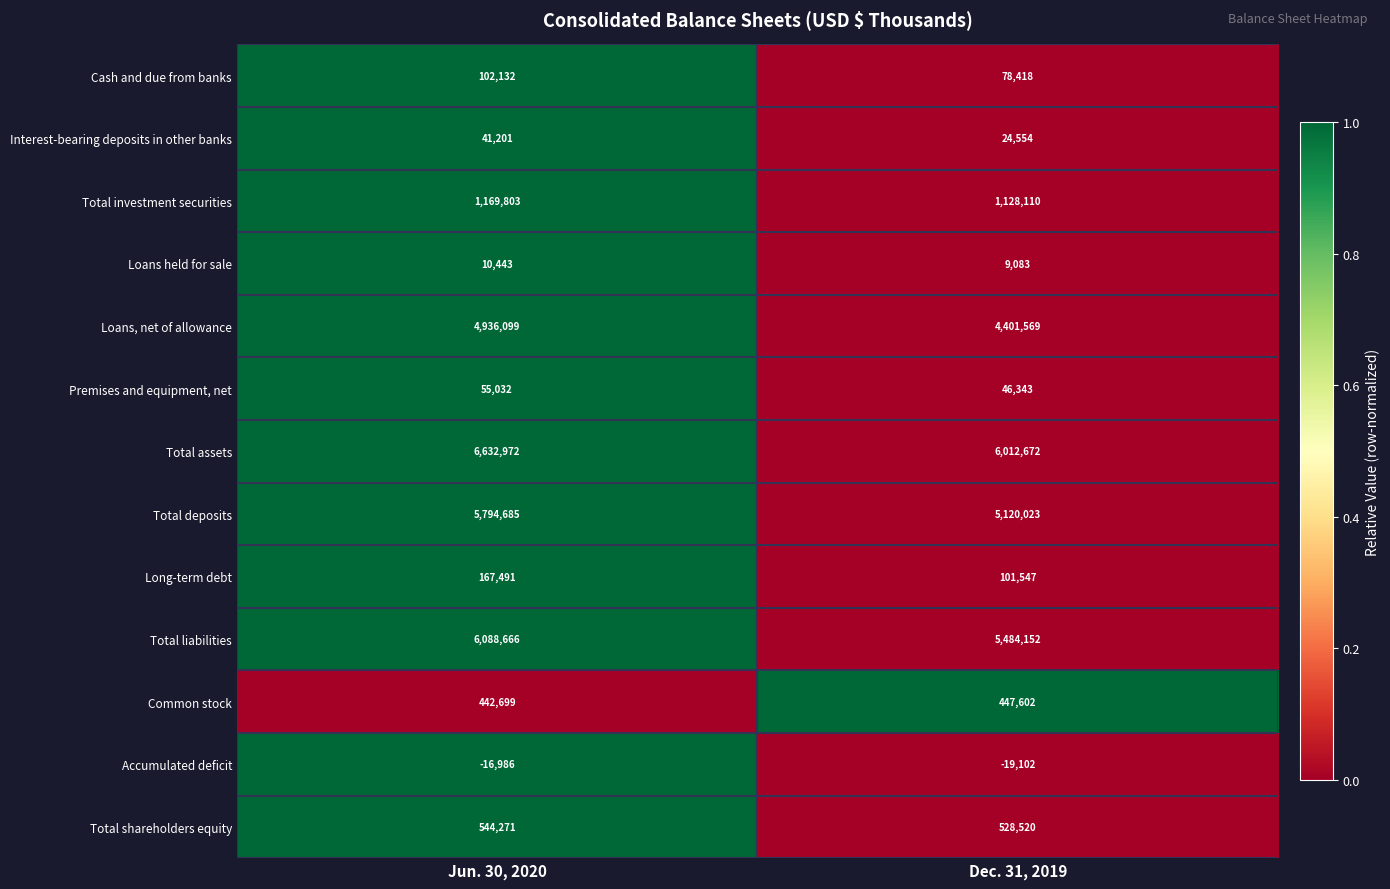

At Jun. 30, 2020, list the series in order from smallest to largest.

Accumulated deficit, Loans held for sale, Interest-bearing deposits in other banks, Premises and equipment, net, Cash and due from banks, Long-term debt, Common stock, Total shareholders equity, Total investment securities, Loans, net of allowance, Total deposits, Total liabilities, Total assets